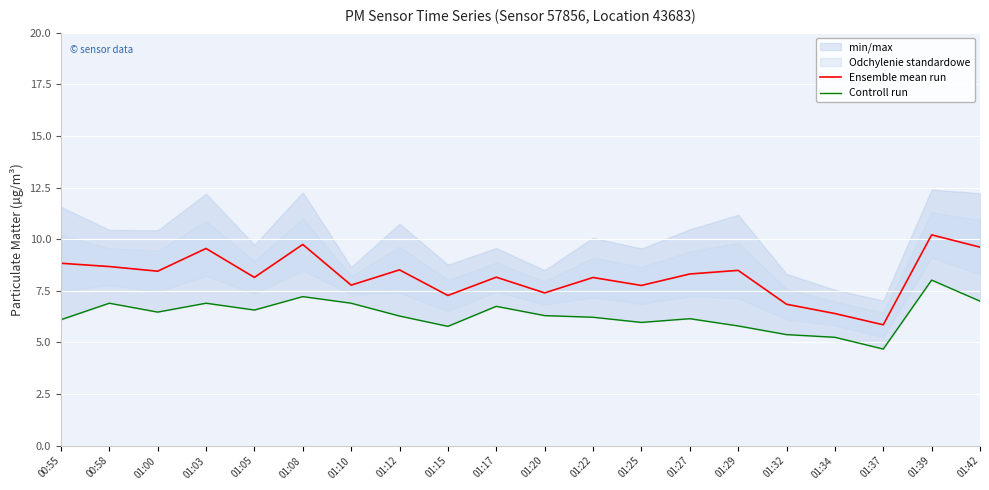

What is the minimum value shown in the chart?

4.7